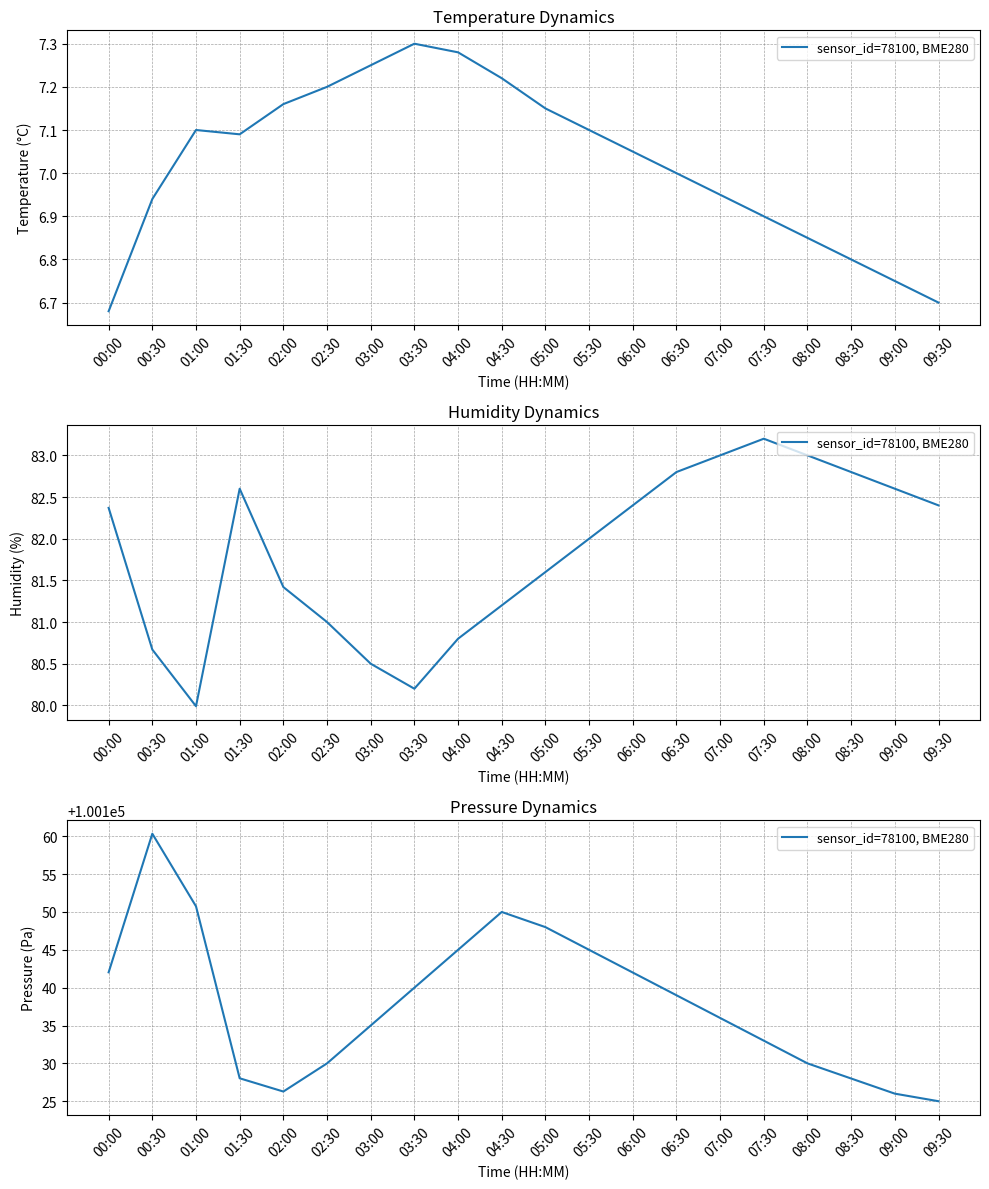

Where is the first local maximum?

00:30